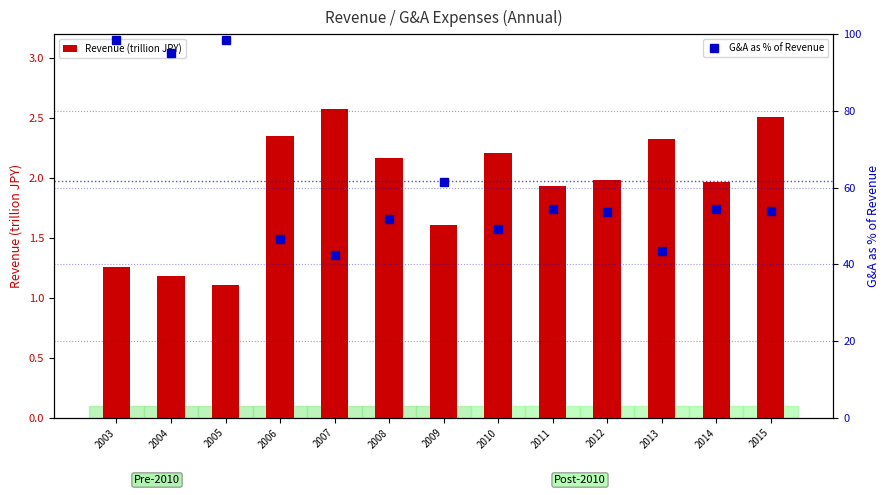

At which category is the sum across all series the highest?

2003